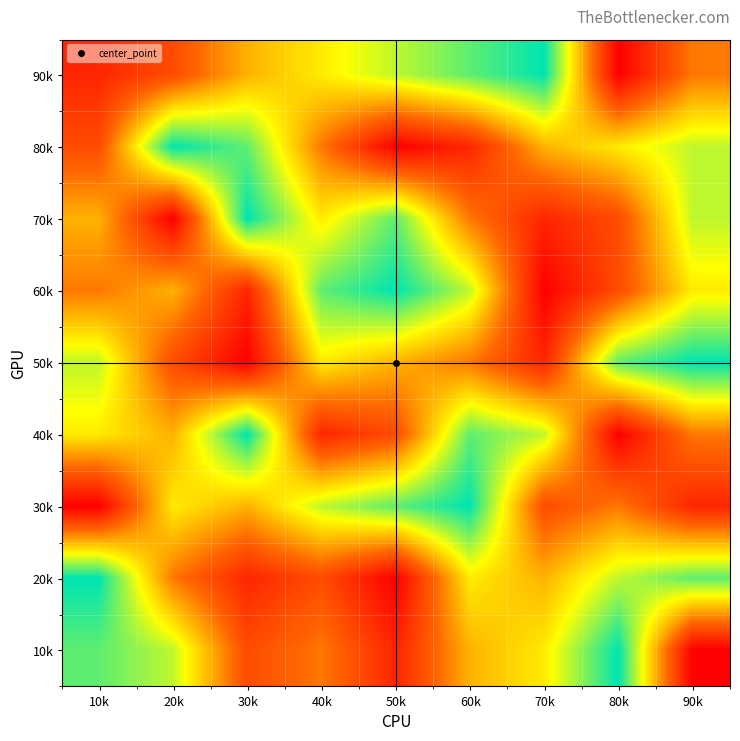

Reading left to right, extract all data points from this chart.

90k: 10k=2	20k=3	30k=5	40k=6	50k=7	60k=8	70k=9	80k=1	90k=4
80k: 10k=3	20k=9	30k=8	40k=4	50k=1	60k=2	70k=5	80k=6	90k=7
70k: 10k=5	20k=1	30k=9	40k=6	50k=8	60k=4	70k=2	80k=3	90k=7
60k: 10k=4	20k=5	30k=2	40k=8	50k=9	60k=7	70k=1	80k=3	90k=6
50k: 10k=7	20k=3	30k=1	40k=6	50k=5	60k=4	70k=2	80k=8	90k=9
40k: 10k=6	20k=5	30k=9	40k=2	50k=3	60k=8	70k=7	80k=1	90k=4
30k: 10k=1	20k=6	30k=5	40k=7	50k=8	60k=9	70k=3	80k=4	90k=2
20k: 10k=9	20k=4	30k=2	40k=3	50k=1	60k=6	70k=5	80k=7	90k=8
10k: 10k=8	20k=7	30k=3	40k=4	50k=2	60k=5	70k=6	80k=9	90k=1